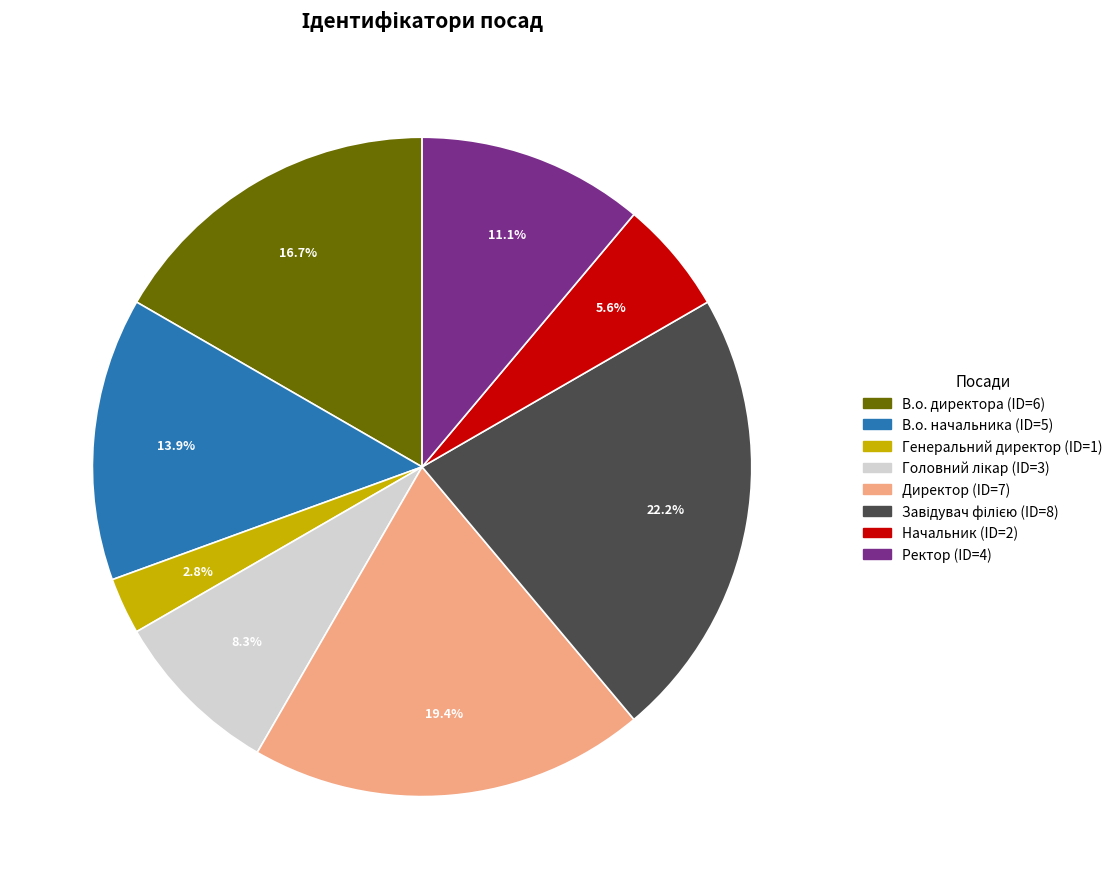

What percentage is the Генеральний директор slice, to the nearest percent?

3%